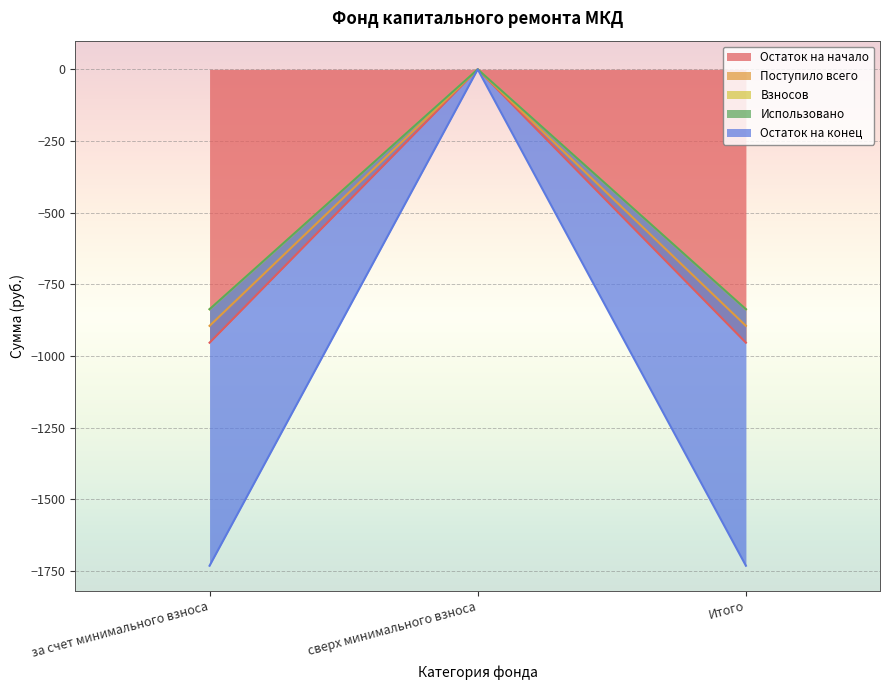

What is the sum of all Остаток на конец values?

-1673.8